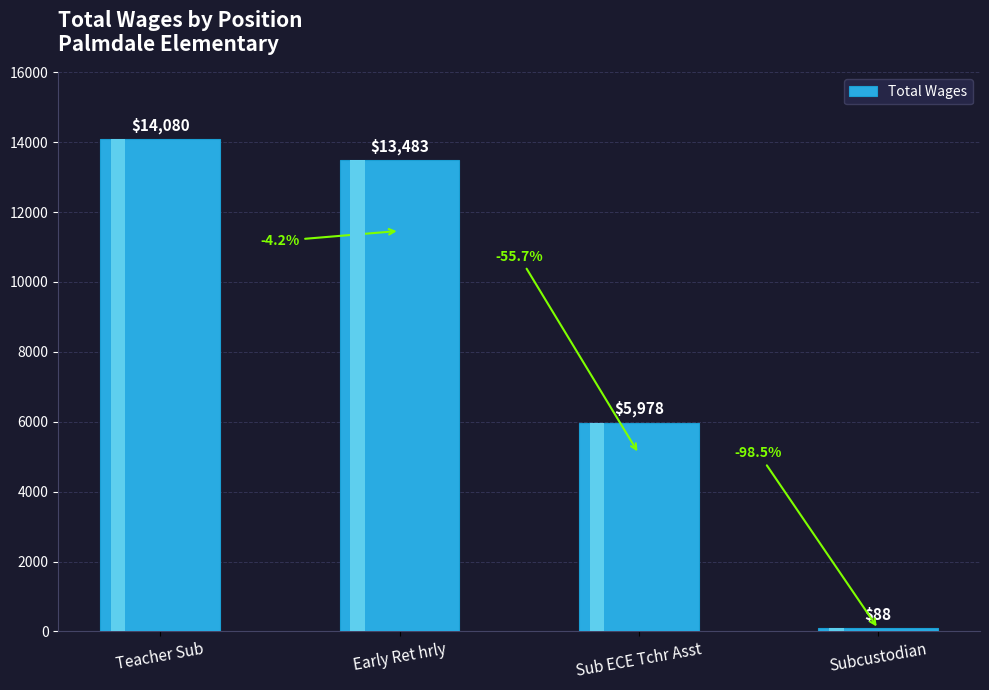

What is the sum of the values at Teacher Sub and Subcustodian?

14168